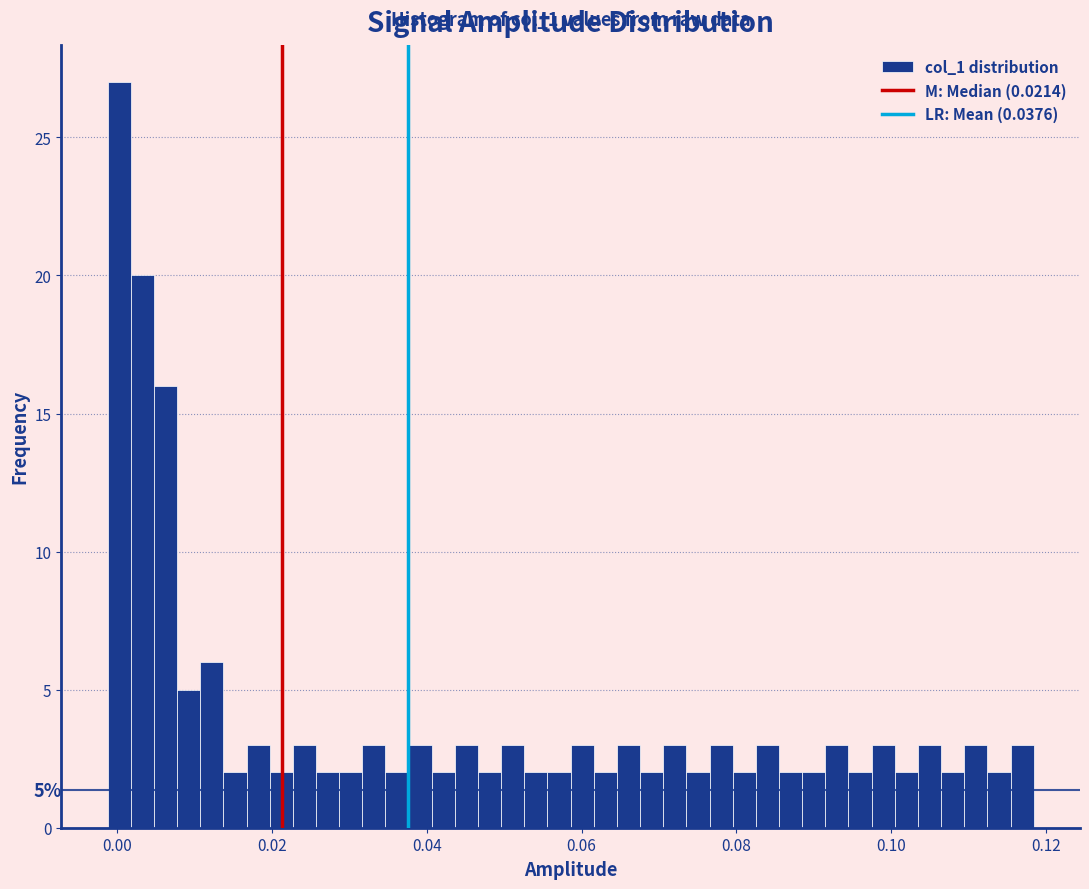

Read against the x-axis, roughly where is the centre of the tallest bar?

0.000